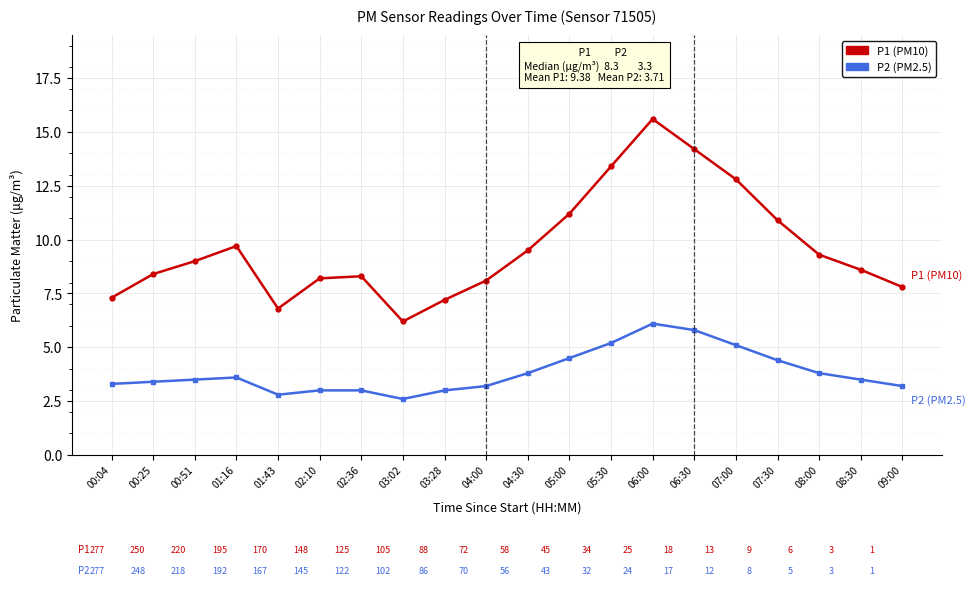

What are all the series names shown in the legend?

P1 (PM10), P2 (PM2.5)